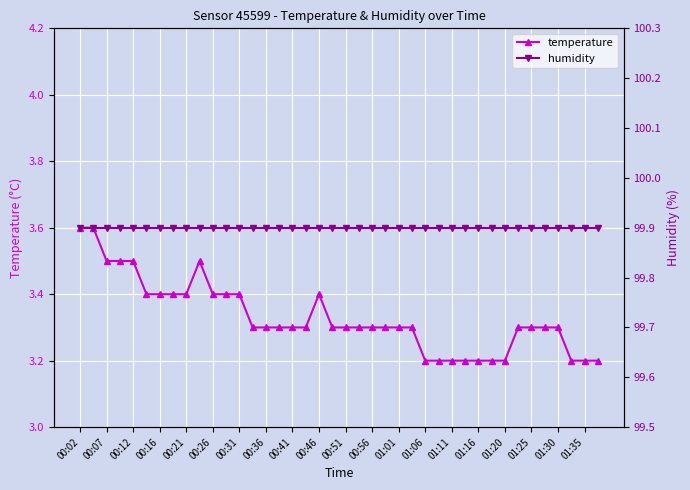

Is it true that temperature equals 5.6 at 00:36?

False